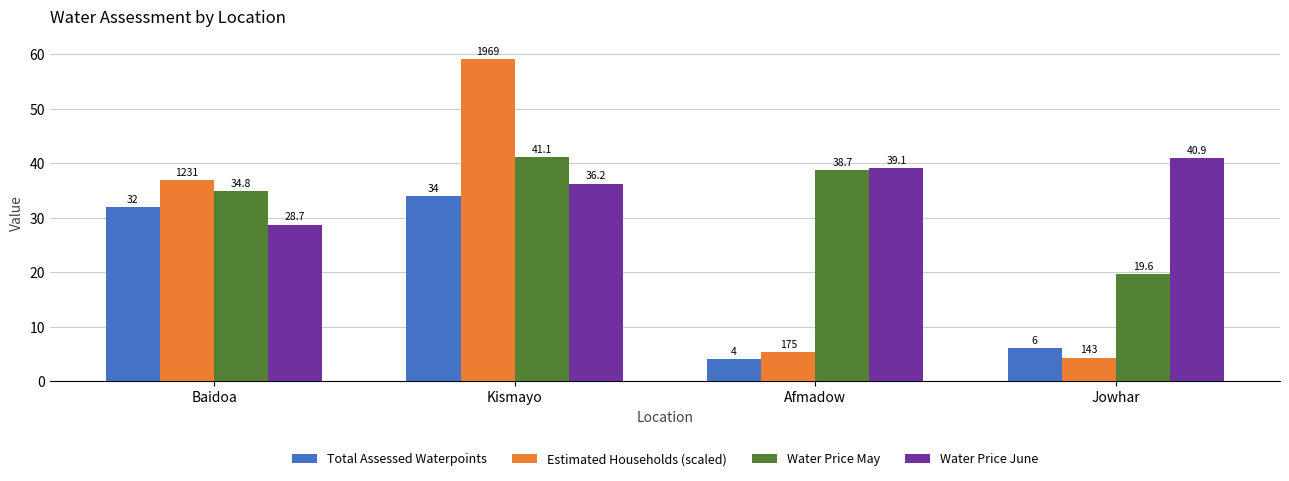

Rank the categories by Water Price May value from highest to lowest.

Kismayo, Afmadow, Baidoa, Jowhar